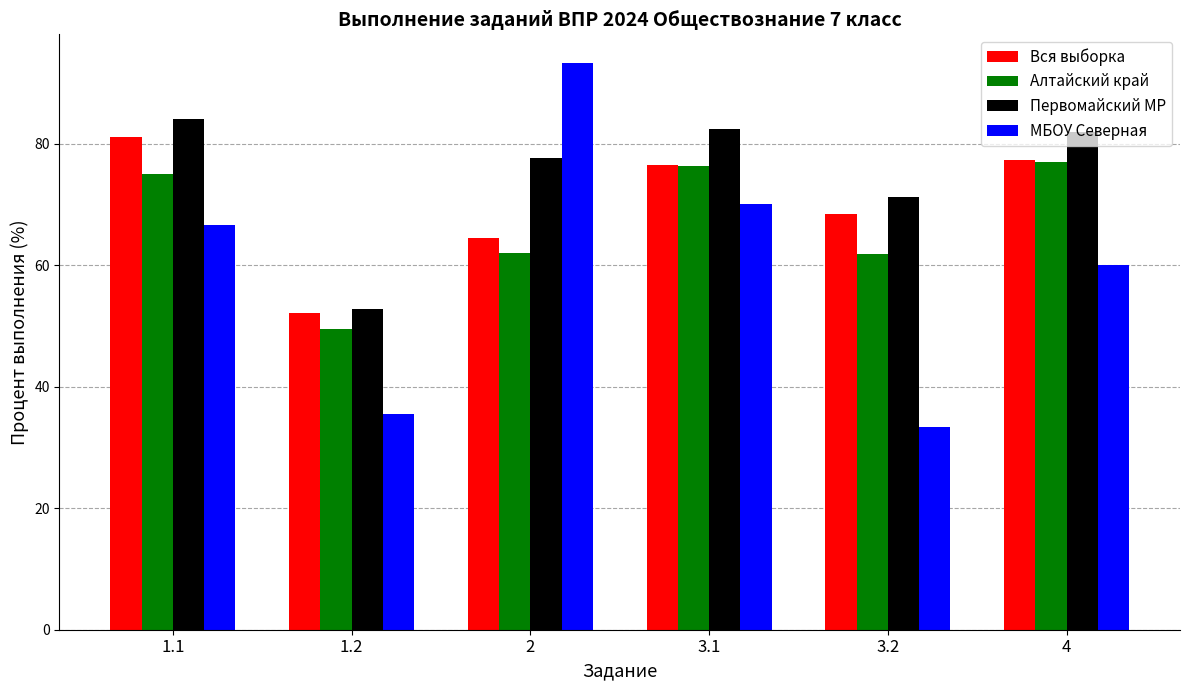

Where does the МБОУ Северная series first go above 66?

1.1